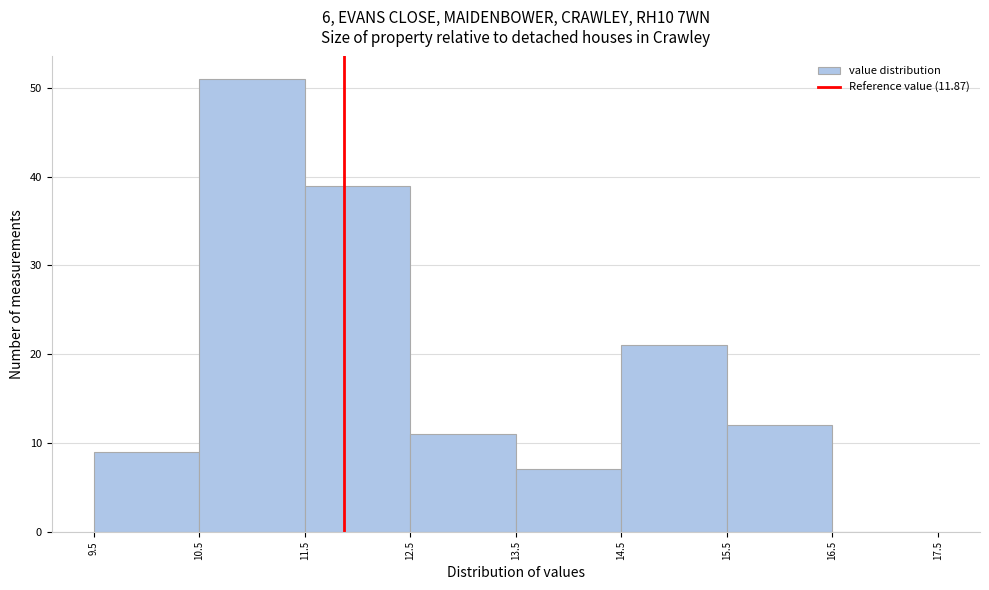

Which range on the x-axis has the tallest bar?

10.5 to 11.5